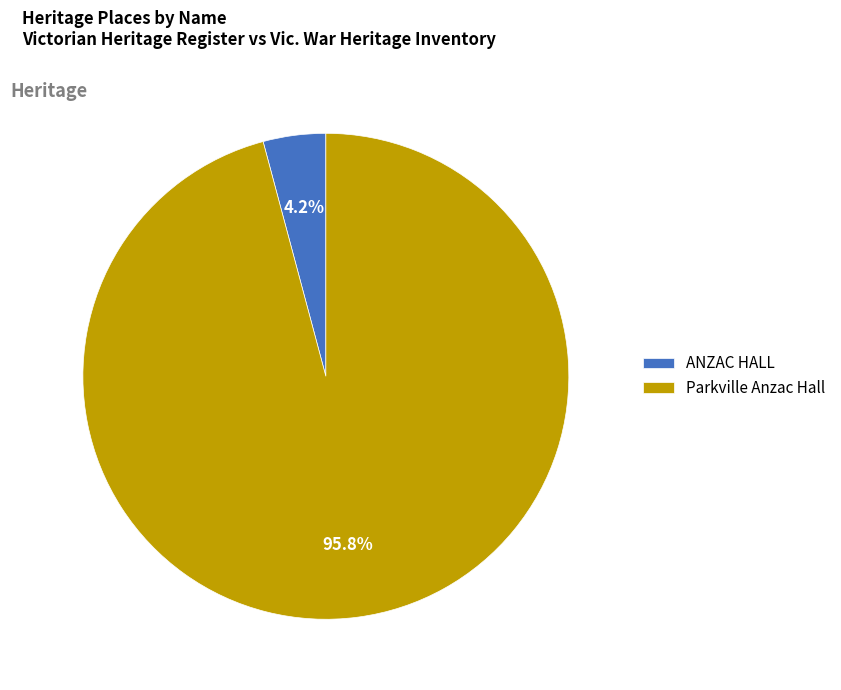

Between Parkville Anzac Hall and ANZAC HALL, which is larger?

Parkville Anzac Hall